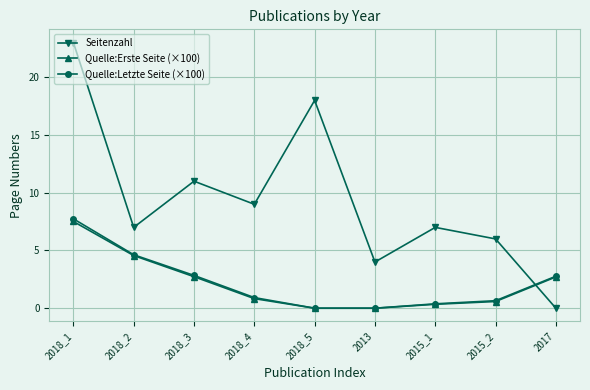

Which series has the largest range (max minus min)?

Seitenzahl